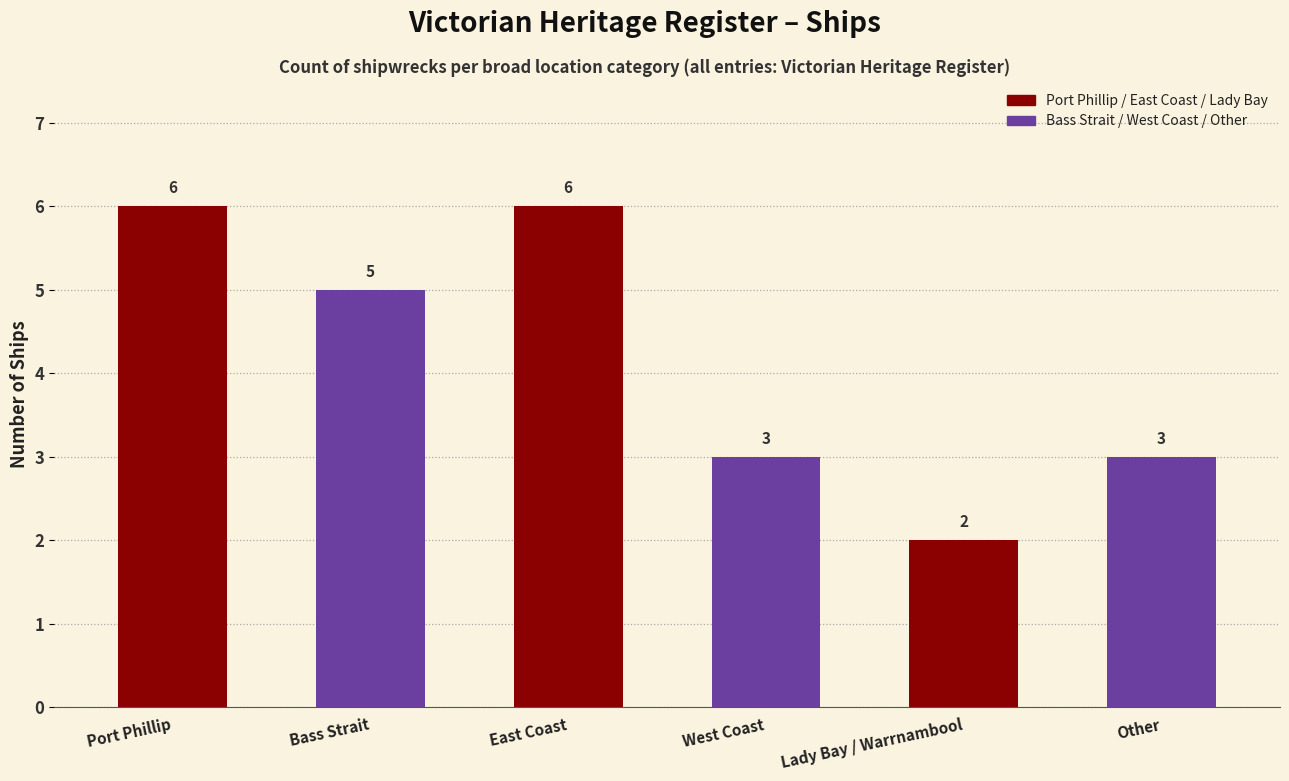

What is the minimum value shown in the chart?

2